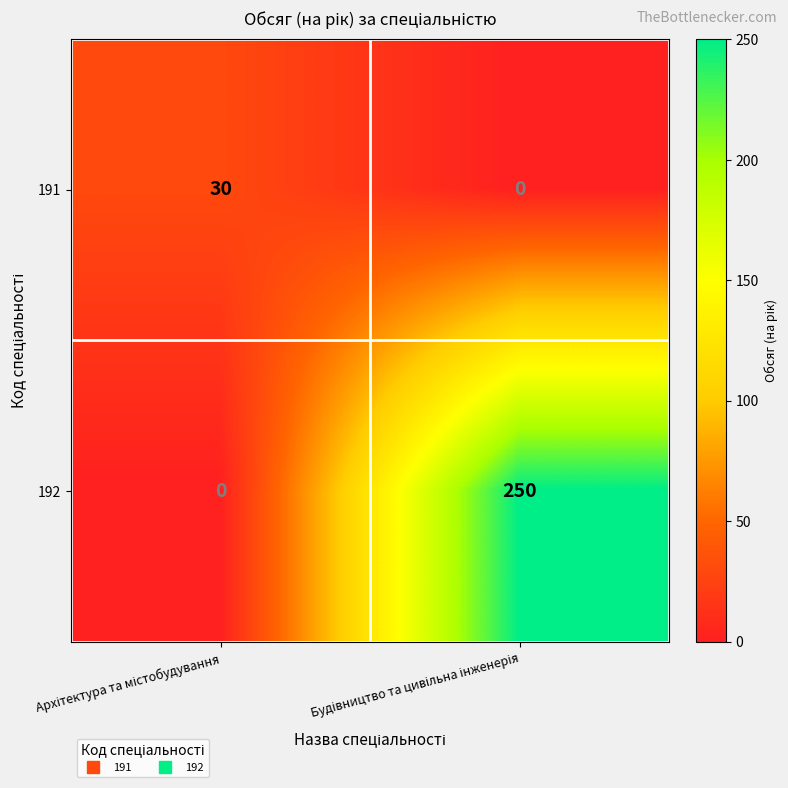

What is the maximum value shown in the chart?

250